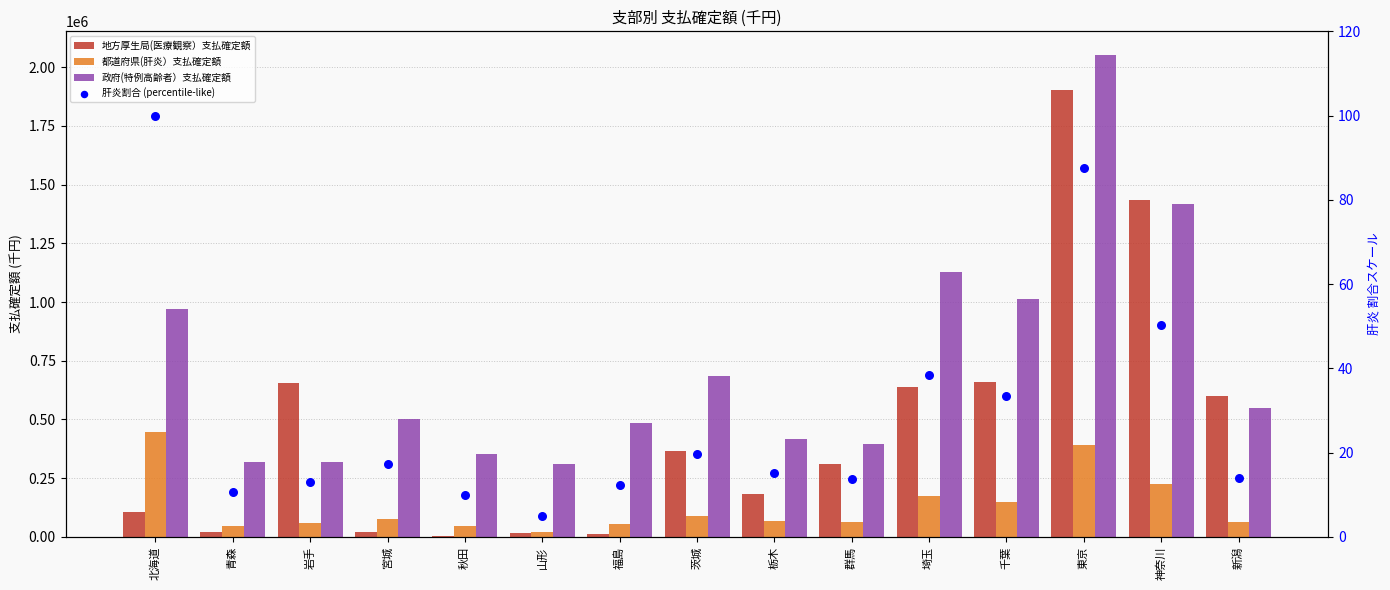

At how many categories does at least one series exceed 1836629?

1